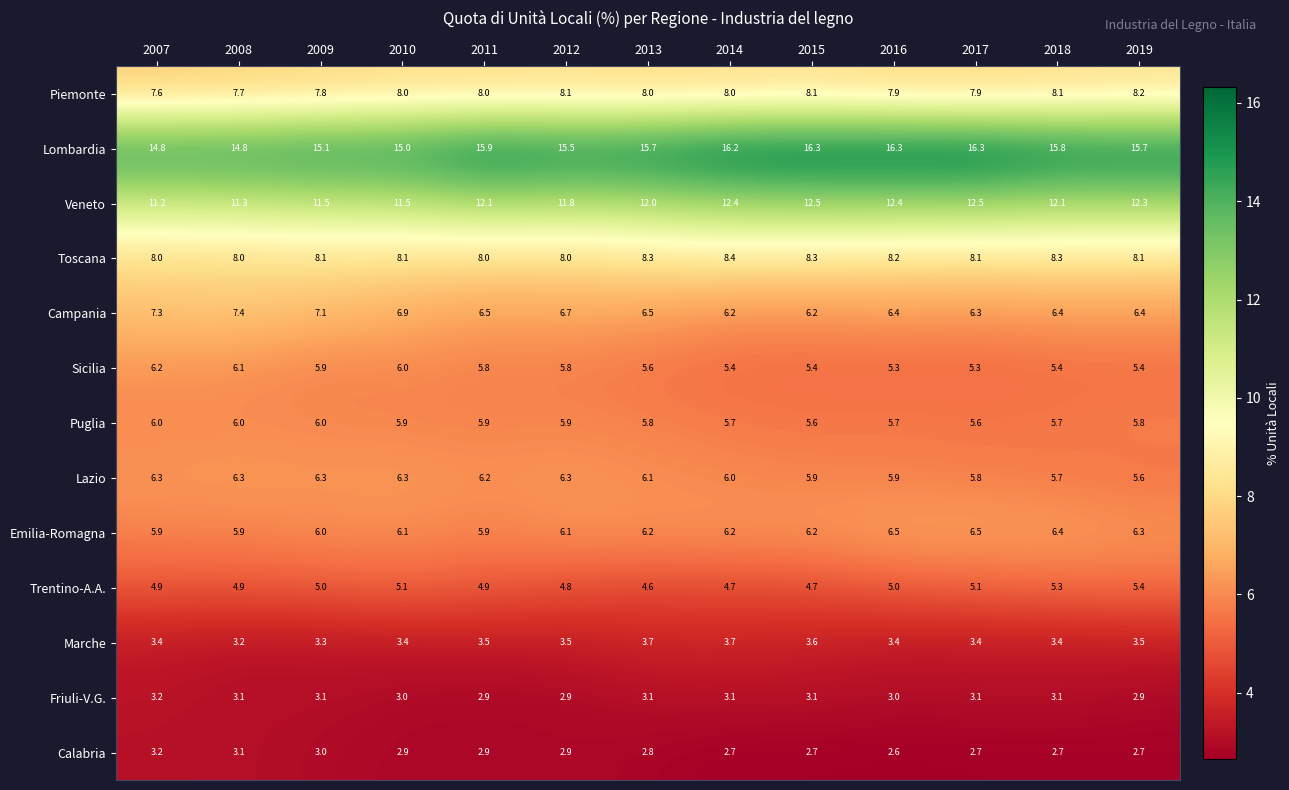

Which series changed the most between 2008 and 2016?

Lombardia